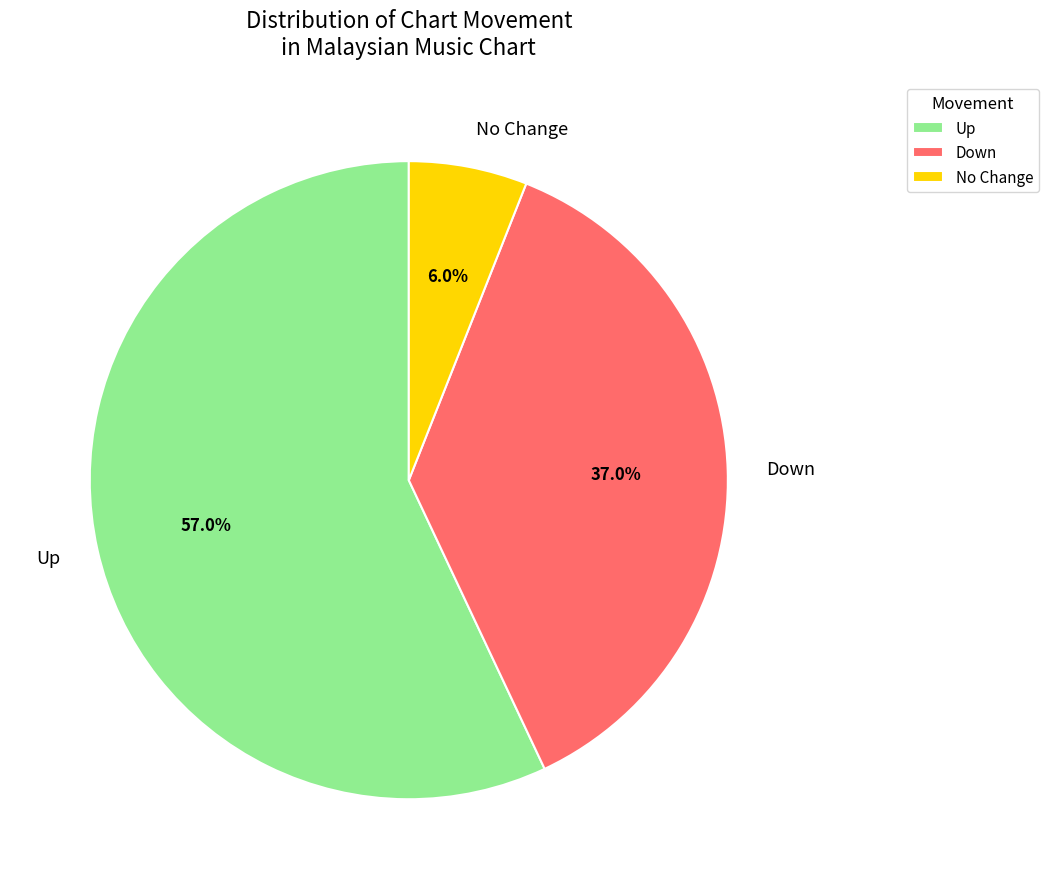

Which has a higher value, Down or Up?

Up